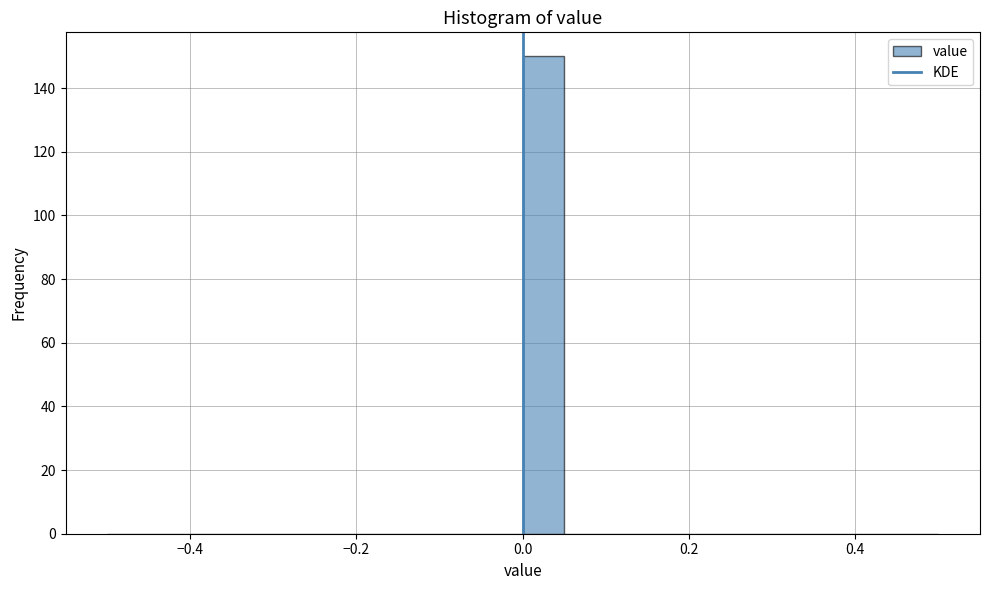

Read against the x-axis, roughly where is the centre of the tallest bar?

0.02